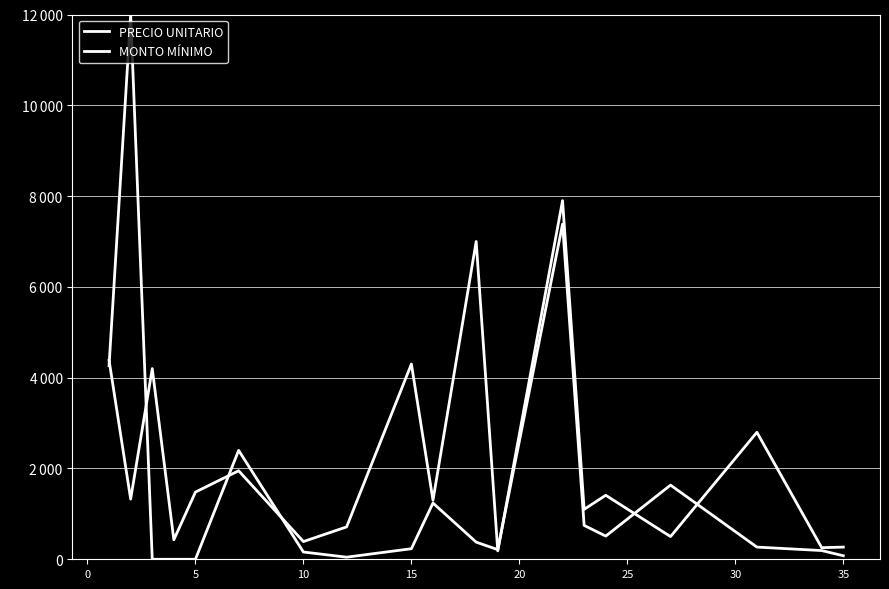

Does the chart have visible grid lines?

Yes